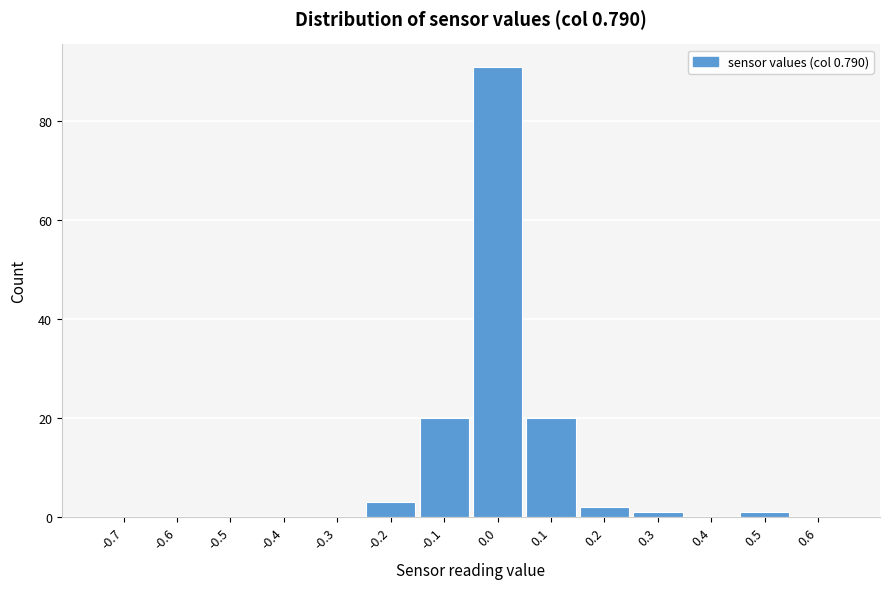

Reading right to left, what are all the values shown in this chart?

0.6=0	0.5=1	0.4=0	0.3=1	0.2=2	0.1=20	0.0=91	-0.1=20	-0.2=3	-0.3=0	-0.4=0	-0.5=0	-0.6=0	-0.7=0